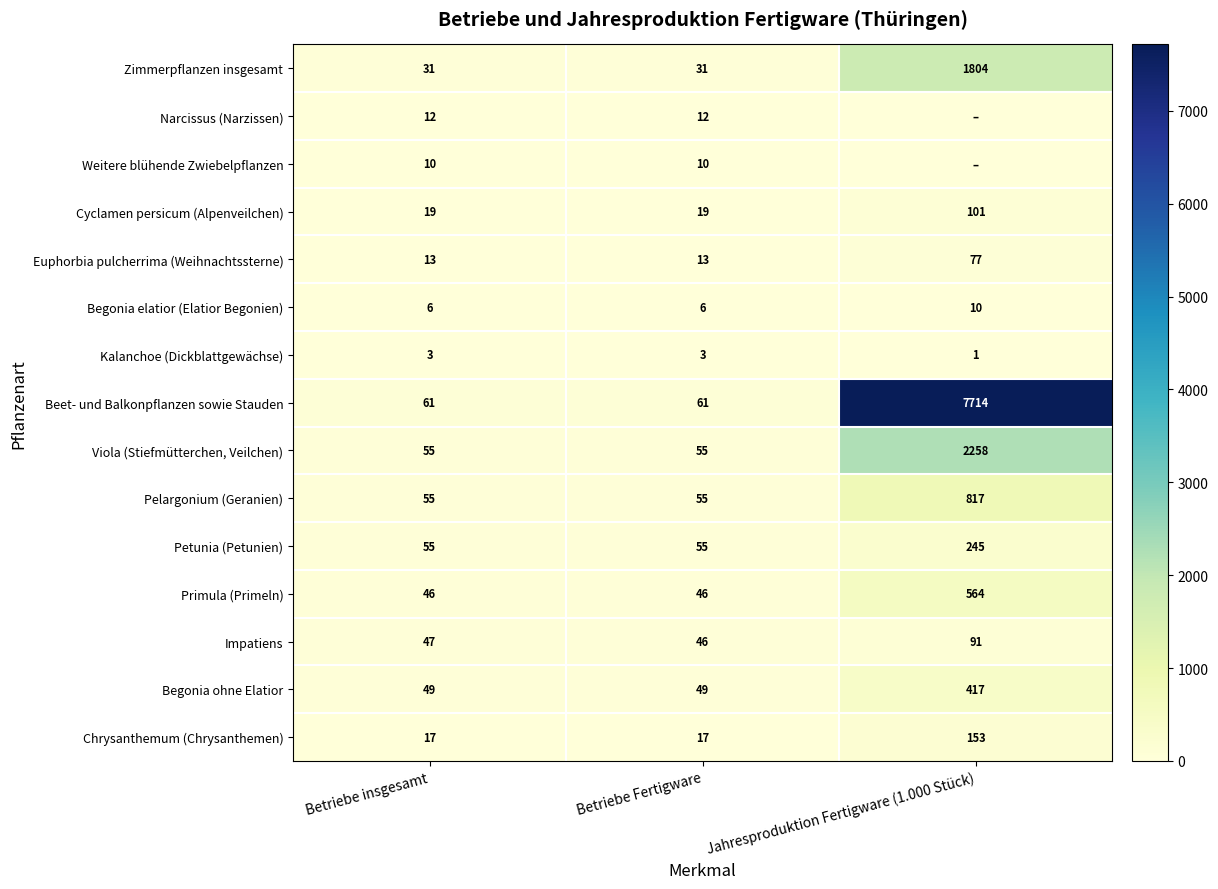

What is the highest value of the Begonia elatior (Elatior Begonien) series?

10